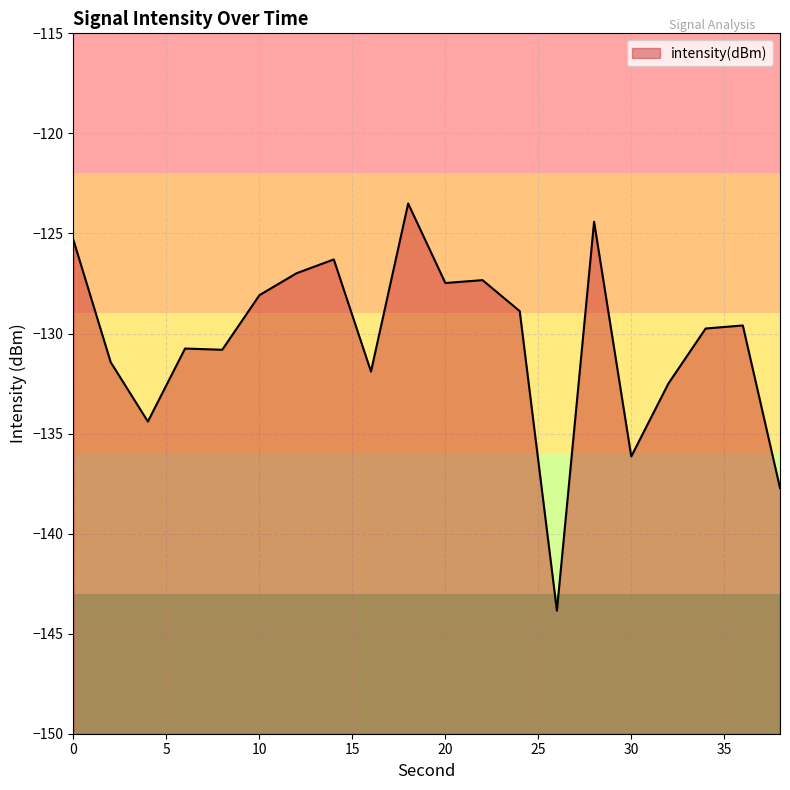

True or false: the data shows -128.1 at 10.

True